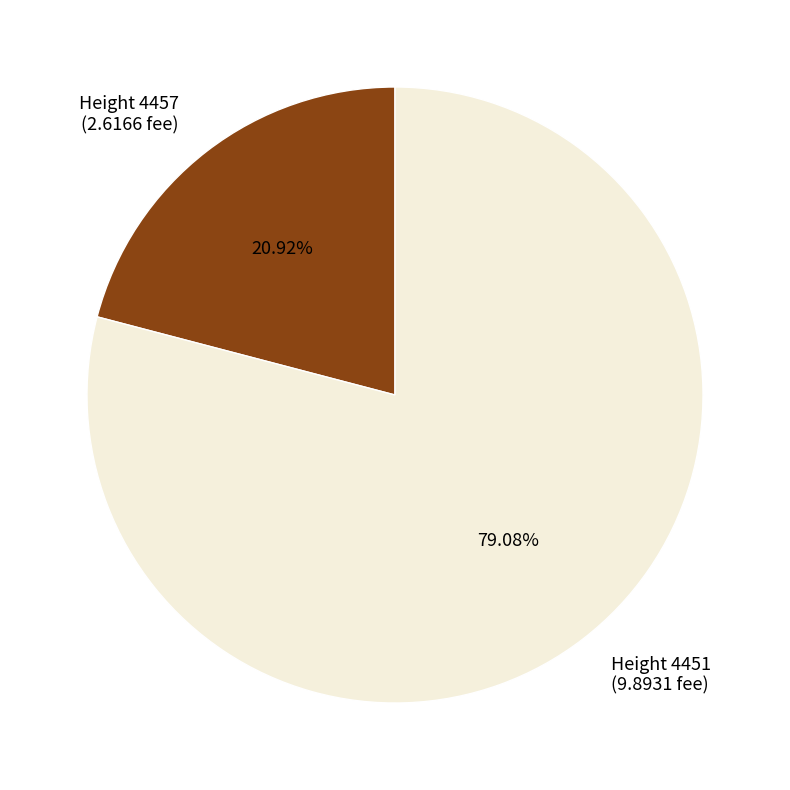

What is the smallest slice in the pie chart?

Height 4457 (2.6166 fee)